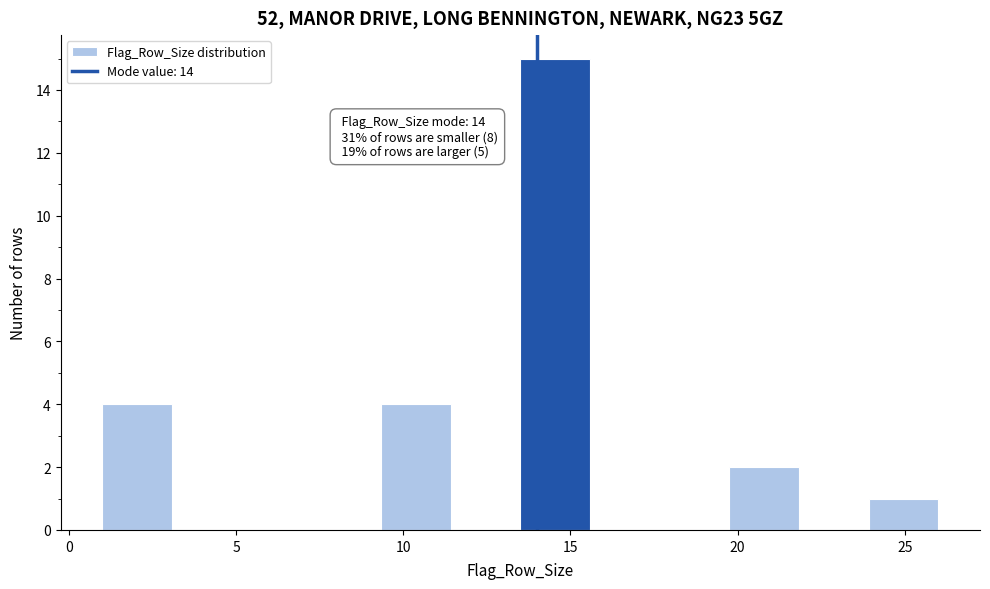

Which range on the x-axis has the tallest bar?

13.5 to 15.5